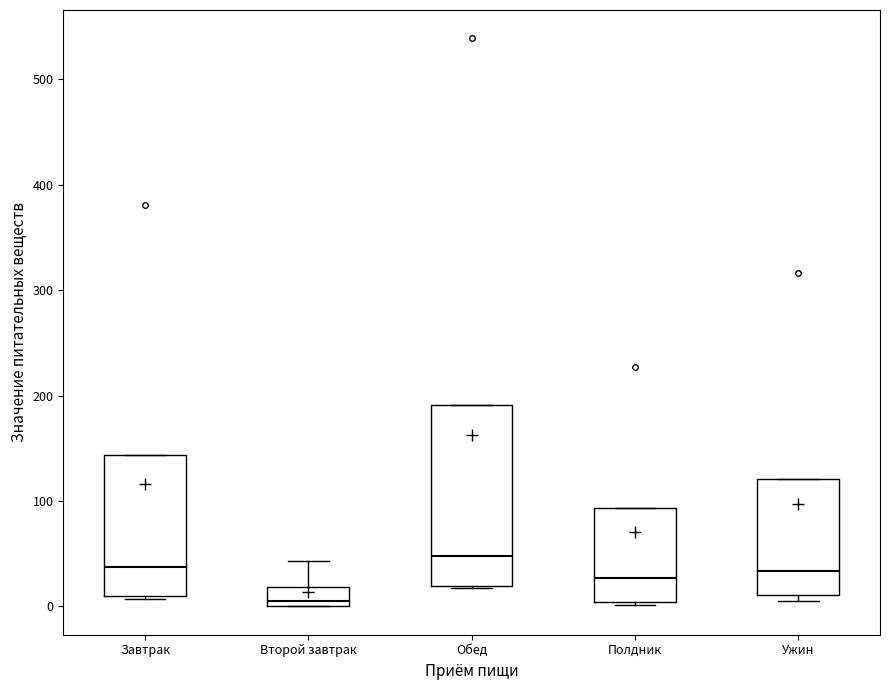

Which box has the highest median line?

Обед